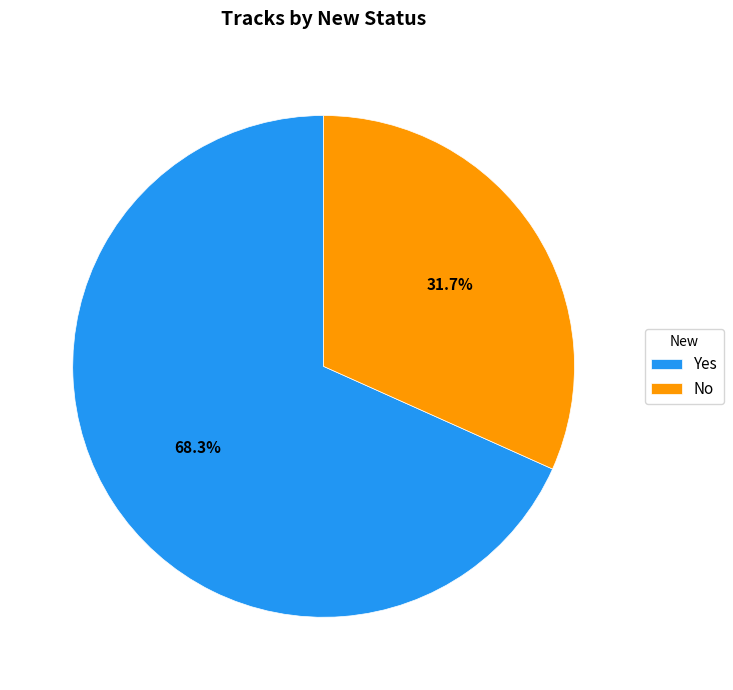

How much of the chart is everything except No?

68.3%